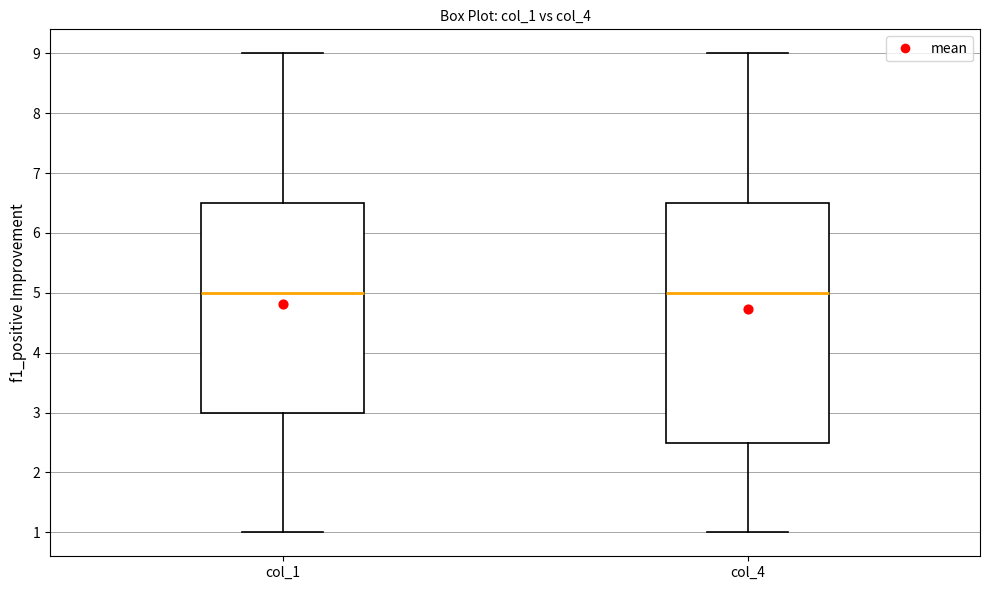

Reading left to right, transcribe this box plot: for each box, give where its median line is, the range the box spans, and where its two whiskers end, as read against the y-axis. The values are not printed on the chart, so give them approximately, as read against the axis.

col_1: median 5.0, box 3.0 to 6.5, whiskers 1.0 to 9.0
col_4: median 5.0, box 2.5 to 6.5, whiskers 1.0 to 9.0